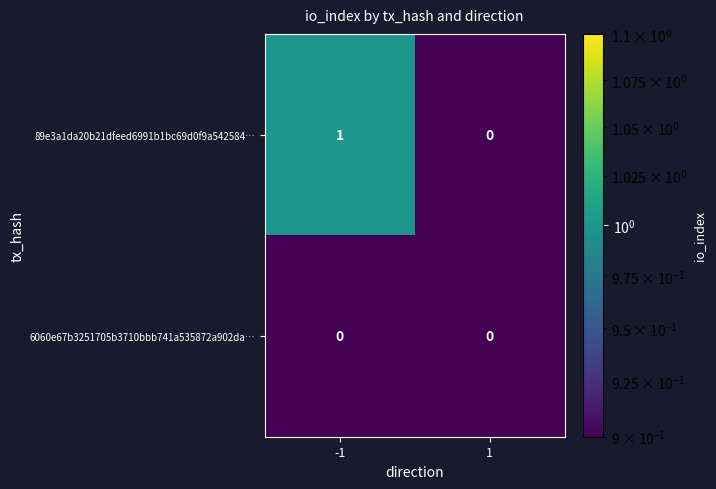

How many categories are shown in the chart?

2